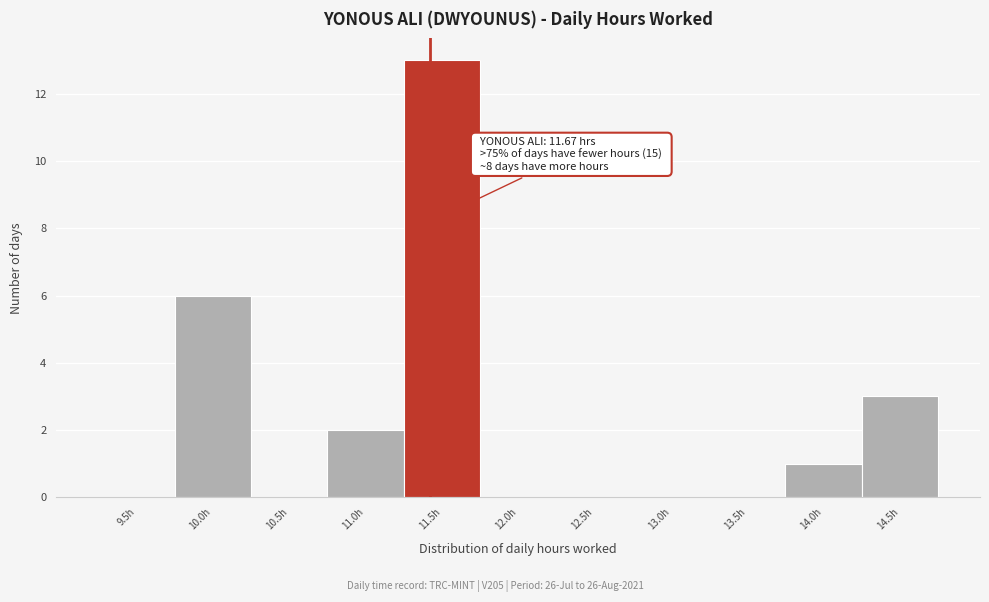

Reading right to left, list all the values displayed in this chart.

14.5h=3	14.0h=1	13.5h=0	13.0h=0	12.5h=0	12.0h=0	11.5h=13	11.0h=2	10.5h=0	10.0h=6	9.5h=0